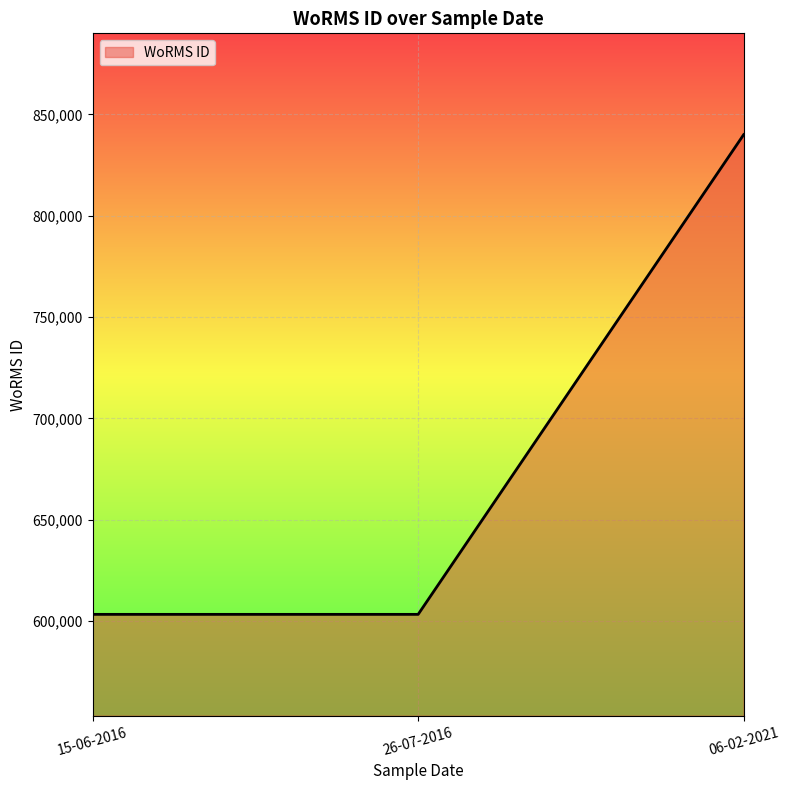

What is the difference between the maximum and second lowest values?

236695